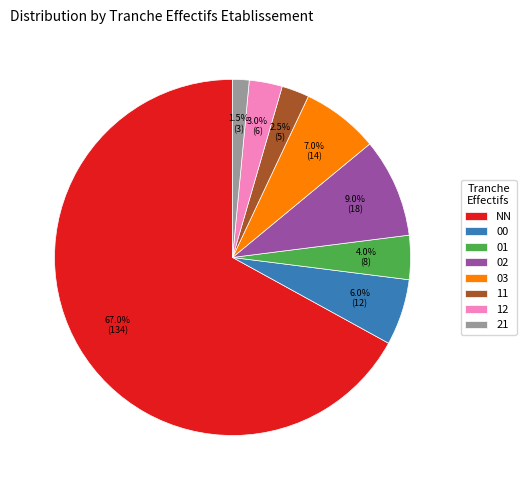

How many slices are in this pie chart?

8